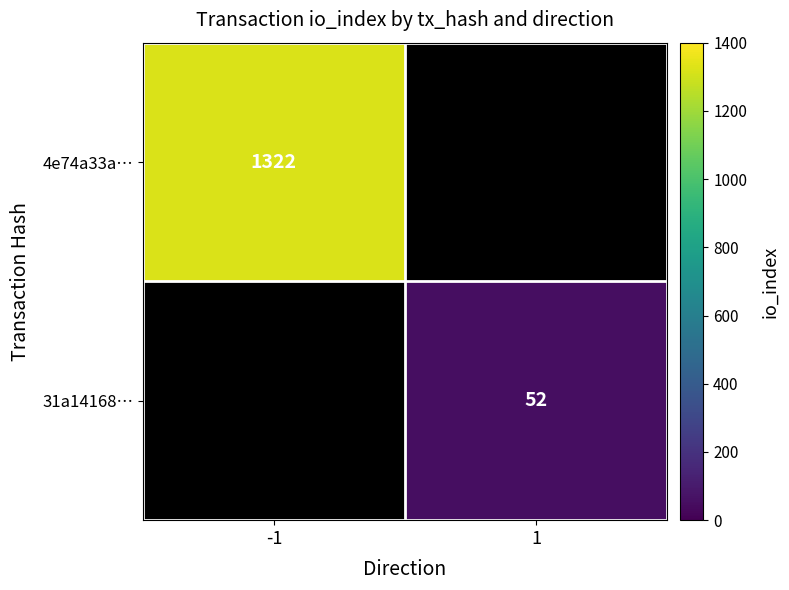

True or false: 31a14168… has a value of 25 at 1.

False